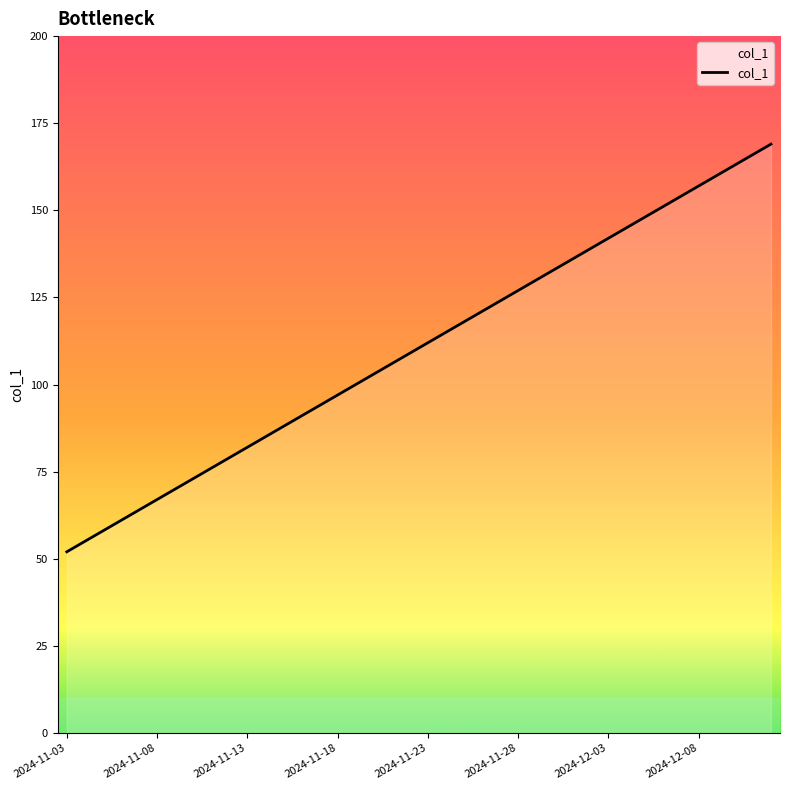

How many categories are shown in the chart?

40